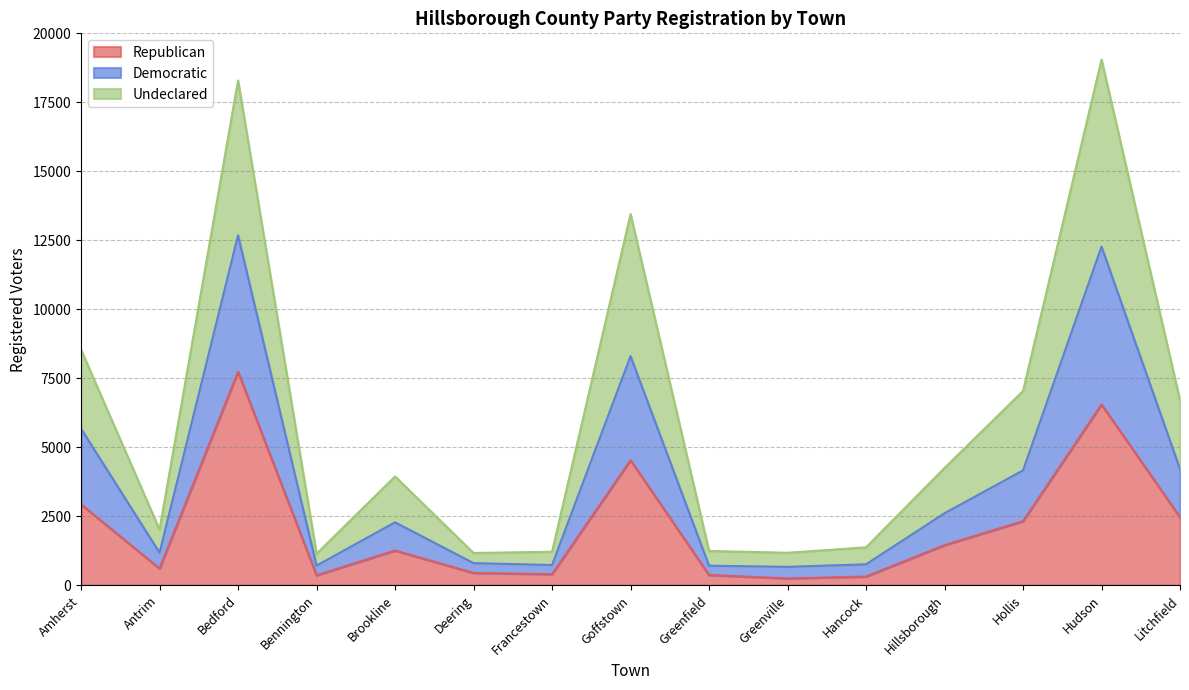

At which label does Republican first exceed 1258?

Amherst